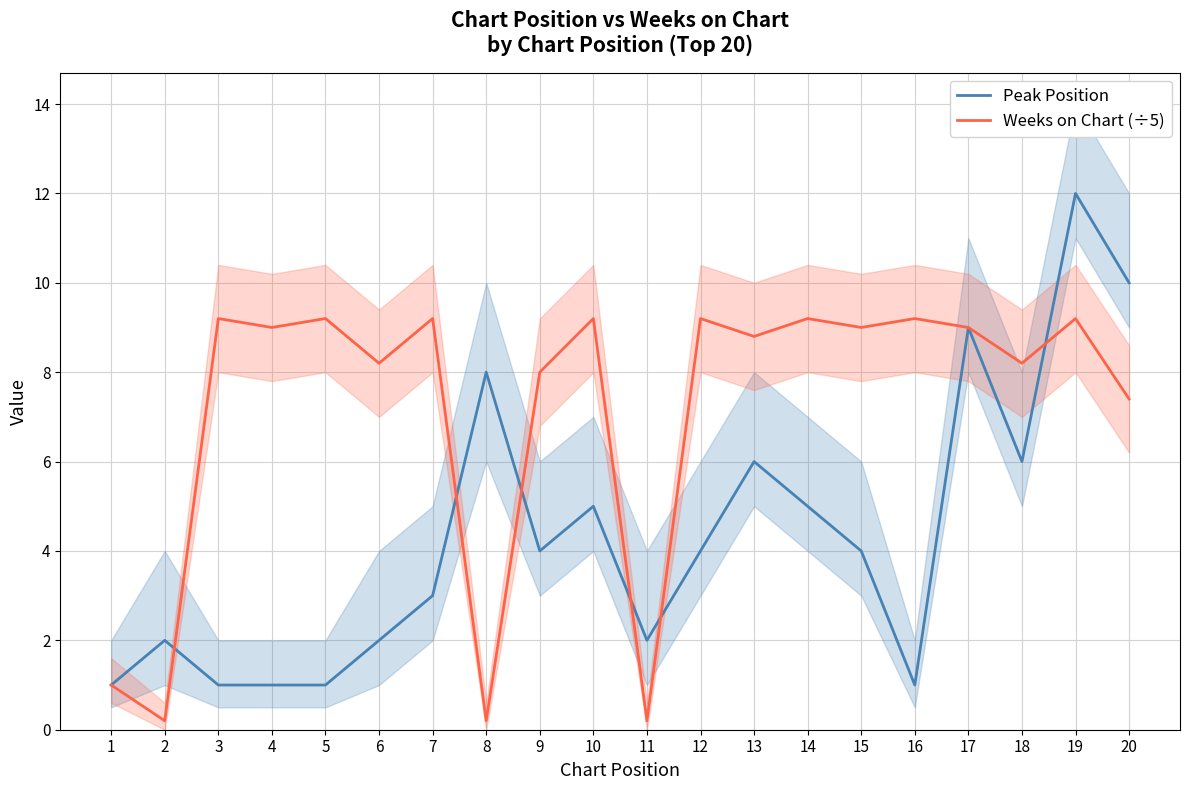

What is the value of the Peak Position point at the 13th from the left?

6.0